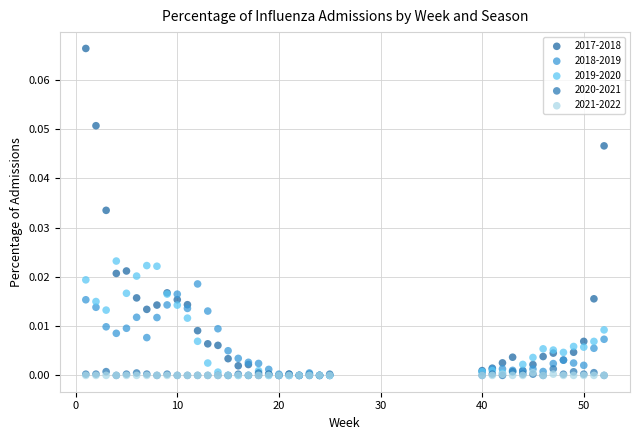

Which series reaches the maximum Y coordinate?

2017-2018